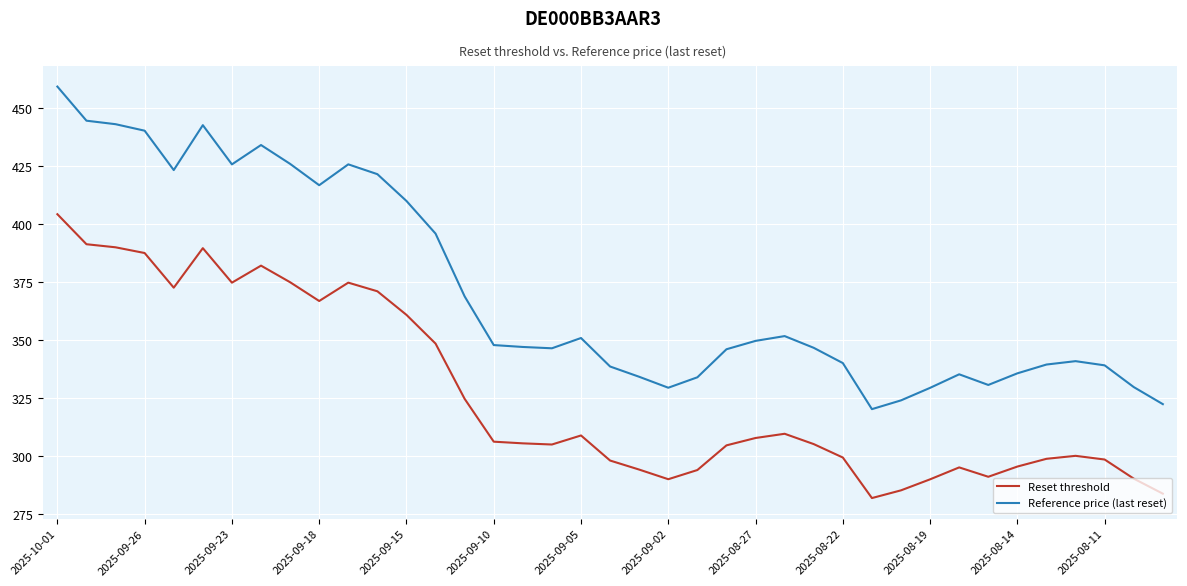

List the series in order of their peak value, lowest first.

Reset threshold, Reference price (last reset)